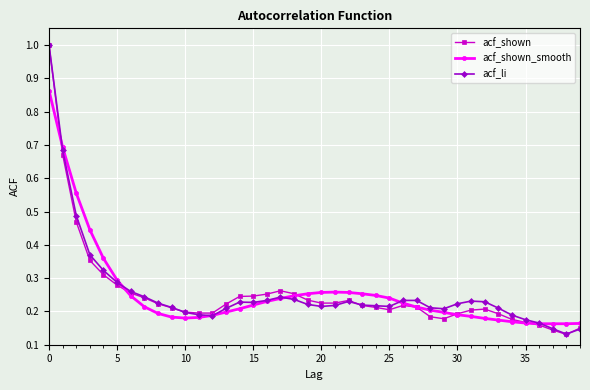

What is the maximum value shown in the chart?

1.0